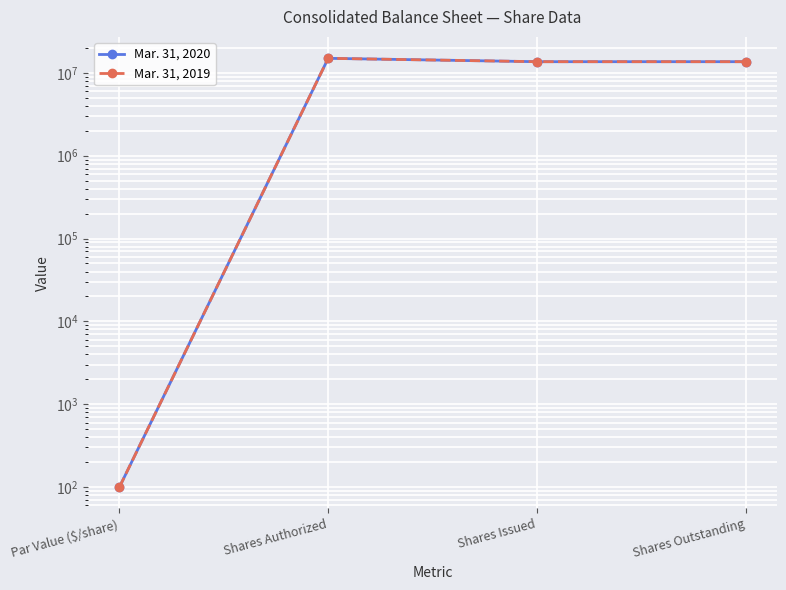

Which series has the widest spread of values?

Mar. 31, 2020